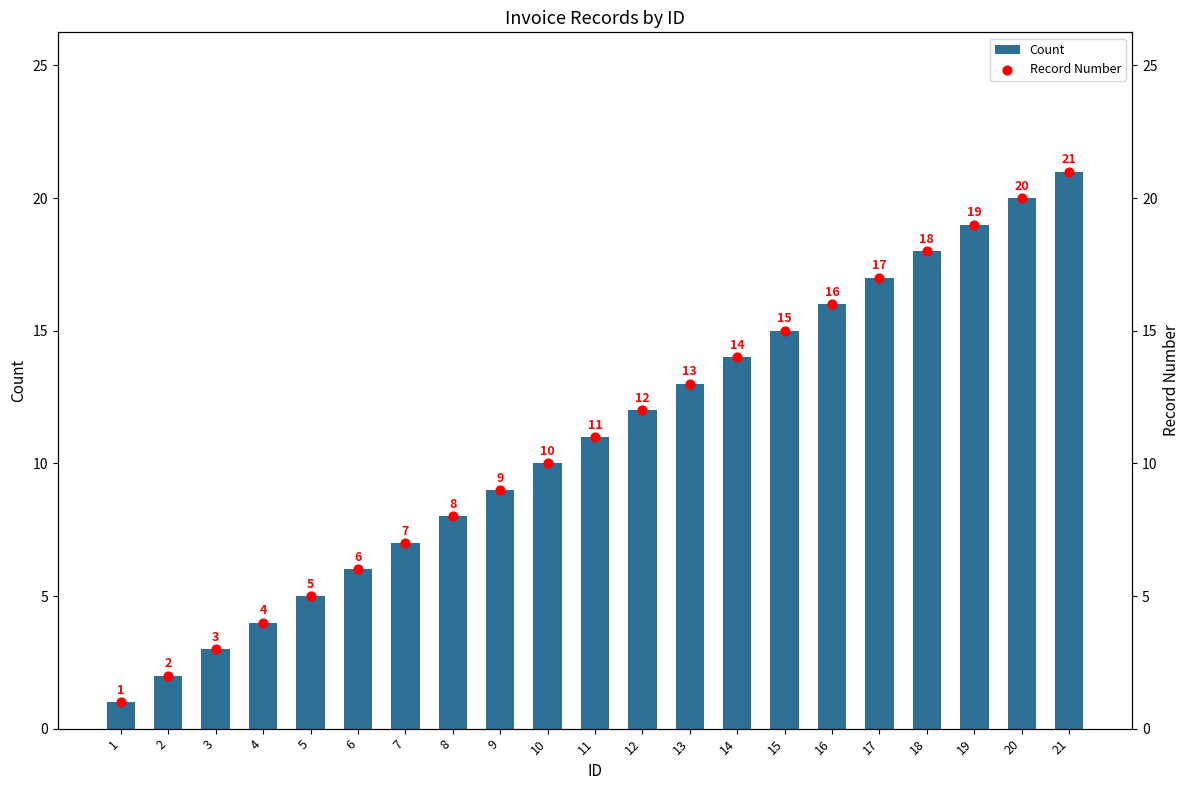

Which series reaches the maximum Y coordinate?

Count